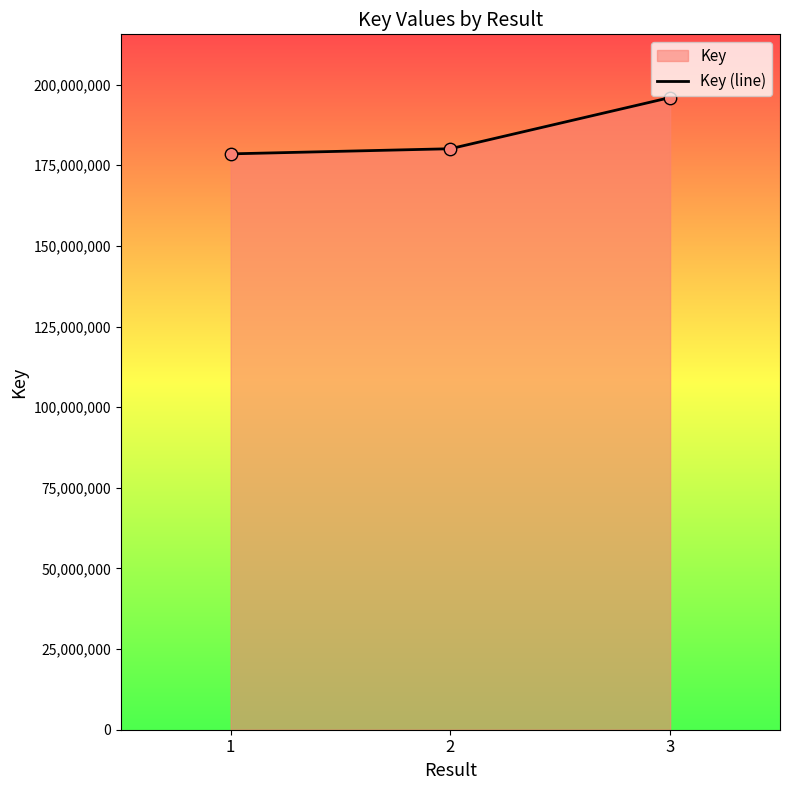

Approximately how many times larger is the value at 2 compared to 1?

1.0